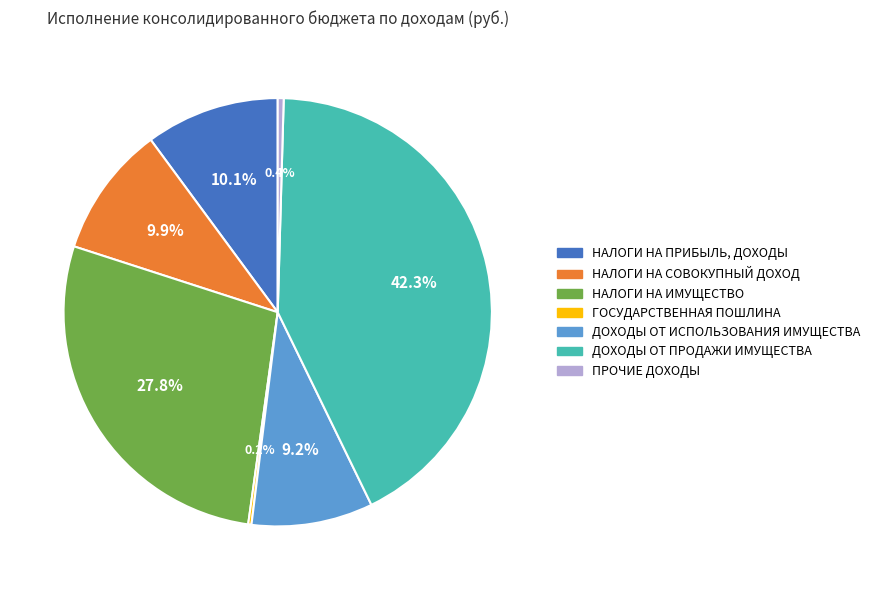

To the nearest percent, what is the combined percentage of НАЛОГИ НА ПРИБЫЛЬ, ДОХОДЫ and НАЛОГИ НА СОВОКУПНЫЙ ДОХОД?

20%